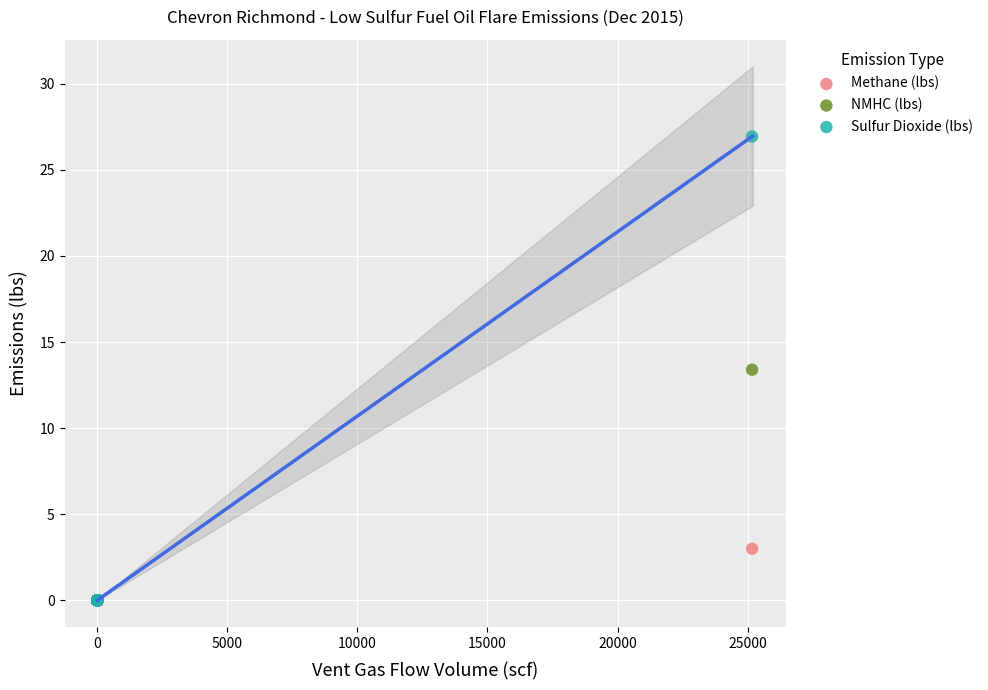

Across all series, what Y value is closest to 13?

13.4